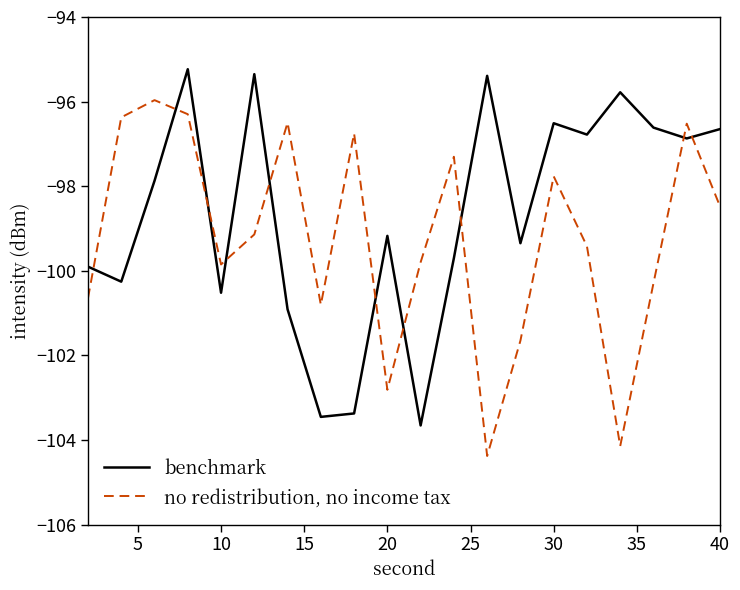

Which series has the largest total across all categories?

benchmark